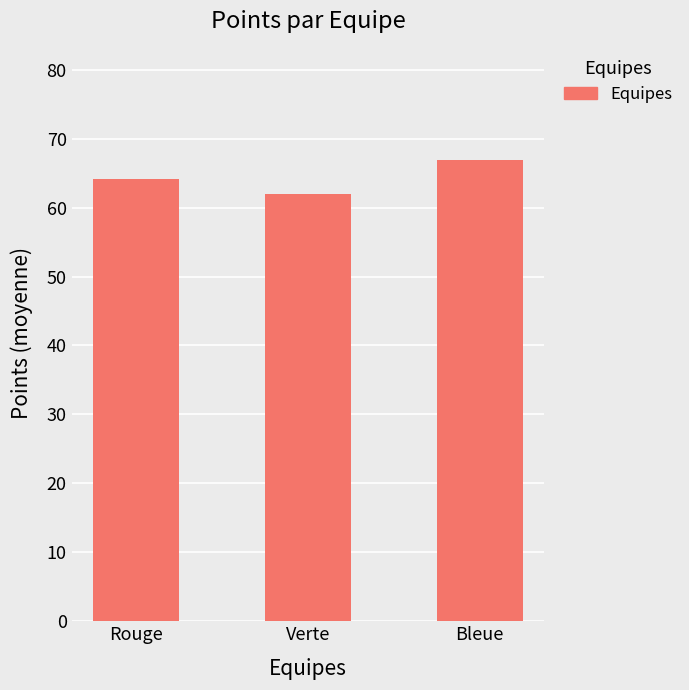

At which label does the data first exceed 64?

Rouge